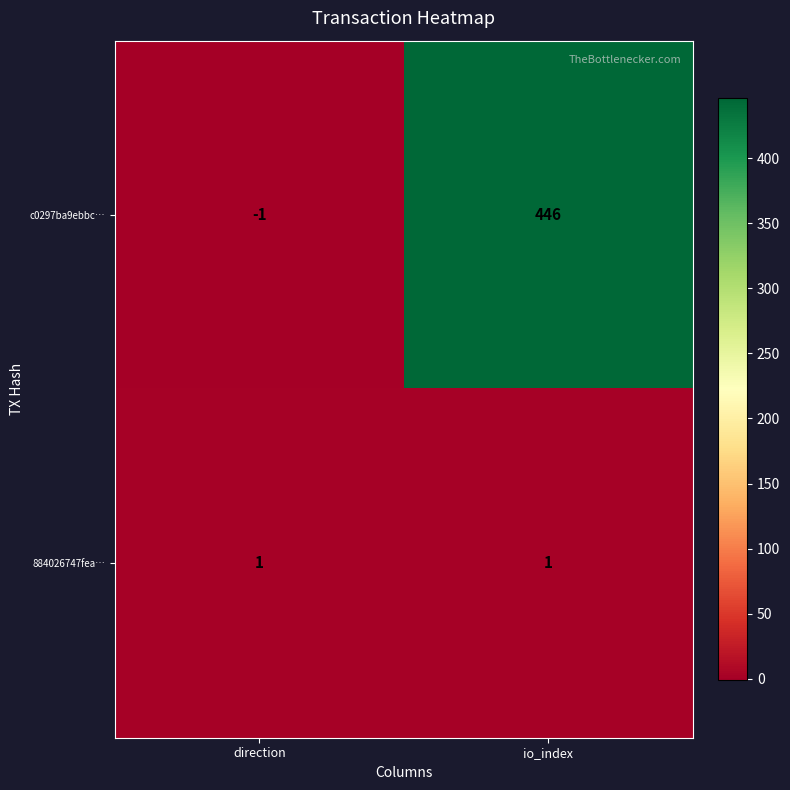

Which series has the widest spread of values?

c0297ba9ebbc…